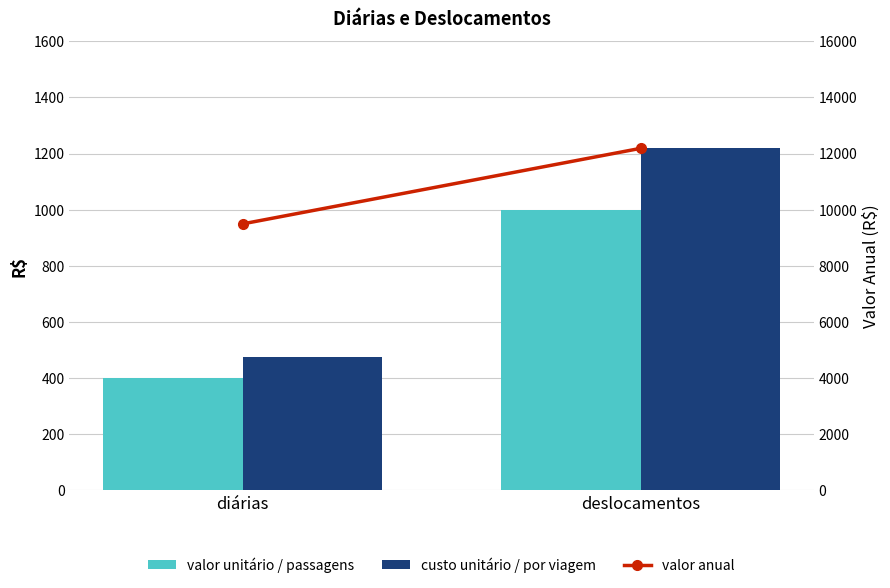

What position from the right is deslocamentos?

1